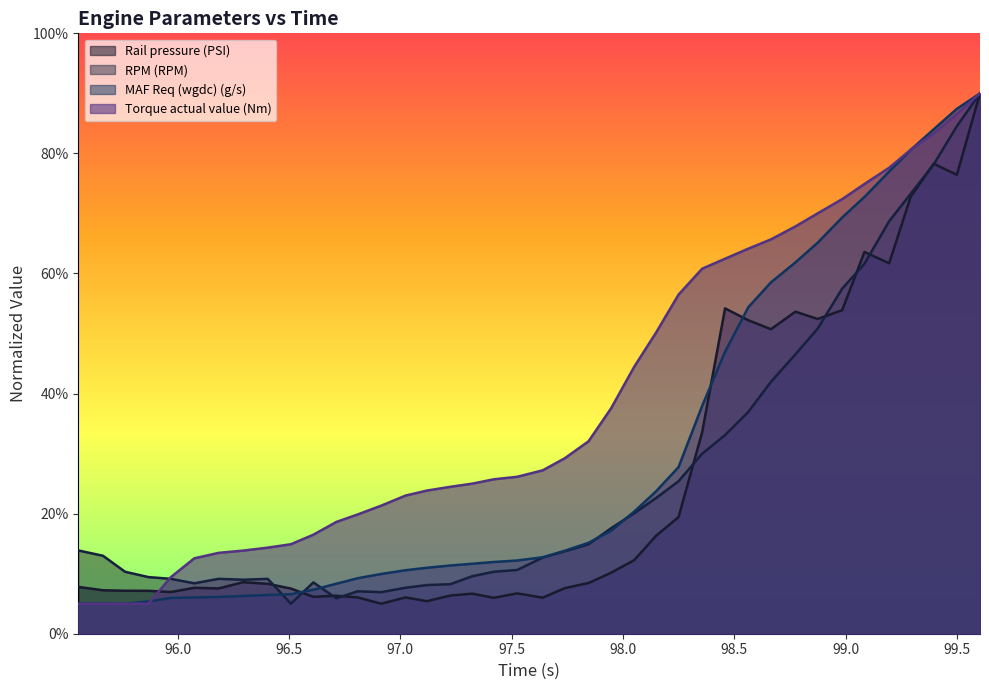

Between 99.293 and 96.809, which is larger?

99.293